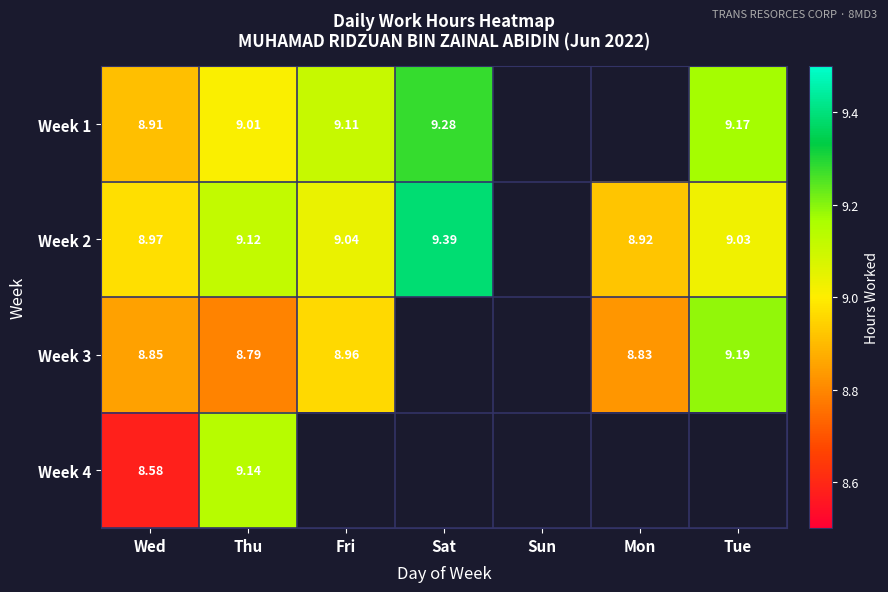

Which series has the largest total across all categories?

Week 2